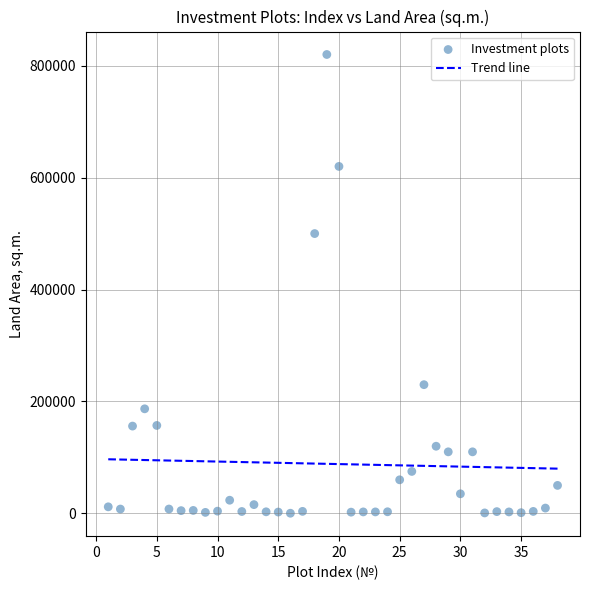

What Y value in the scatter plot is closest to 410150?

500000